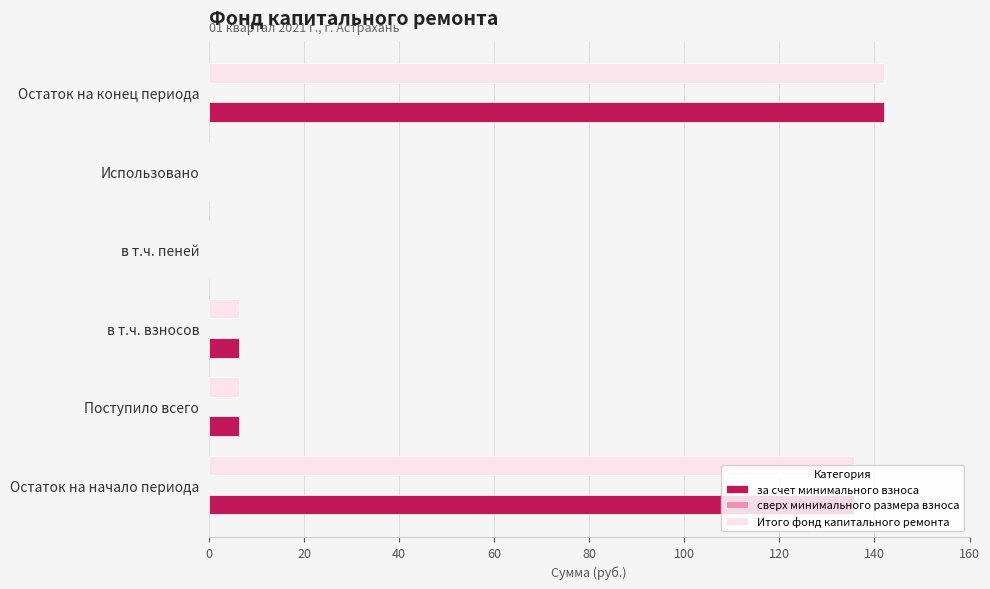

Is the value of за счет минимального взноса at Использовано greater than the value of Итого фонд капитального ремонта at в т.ч. взносов?

No